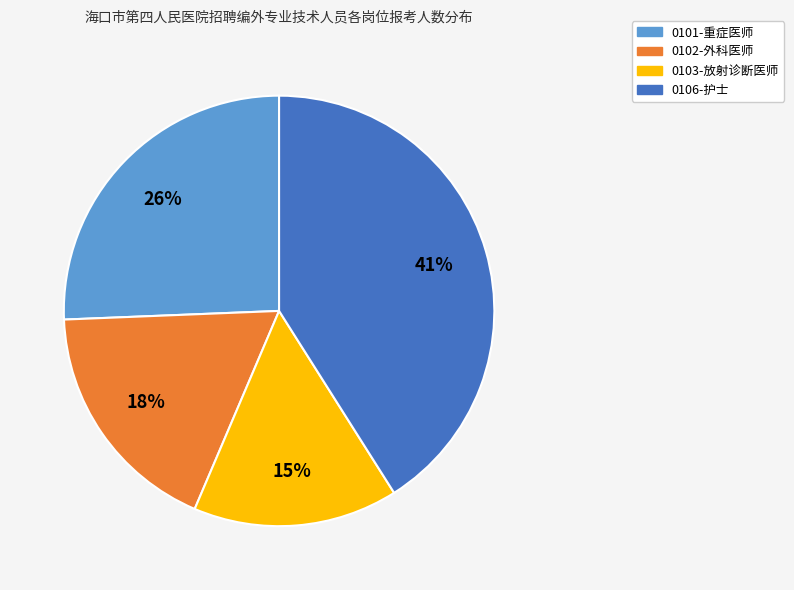

To the nearest percent, what is the difference between the largest and smallest slice percentages?

26%